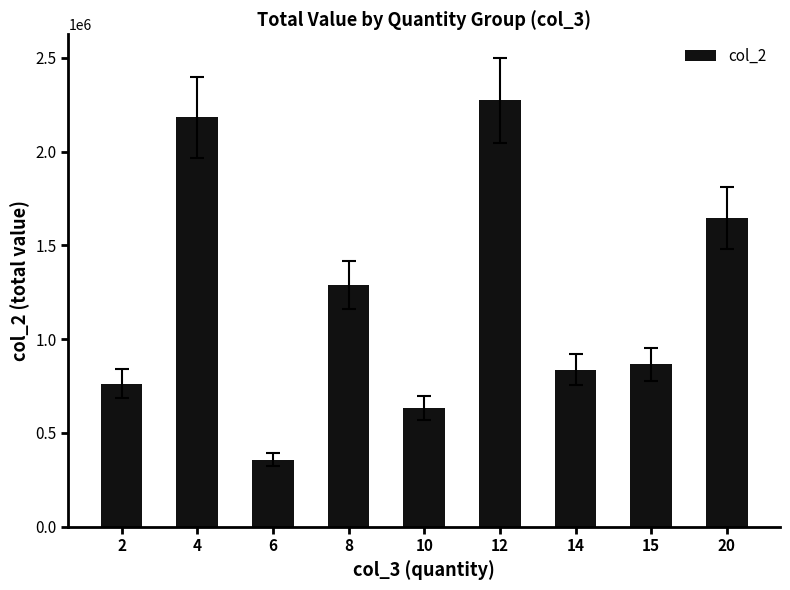

What is the value of the 9th bar from the left?

1644225